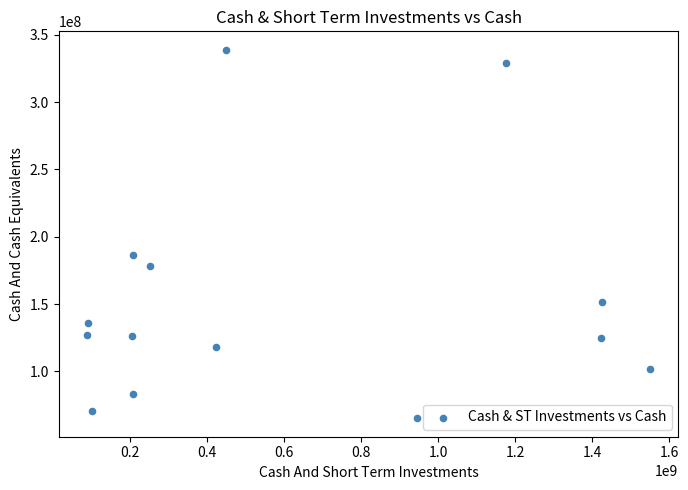

What Y value in the scatter plot is closest to 202000000?

186300000